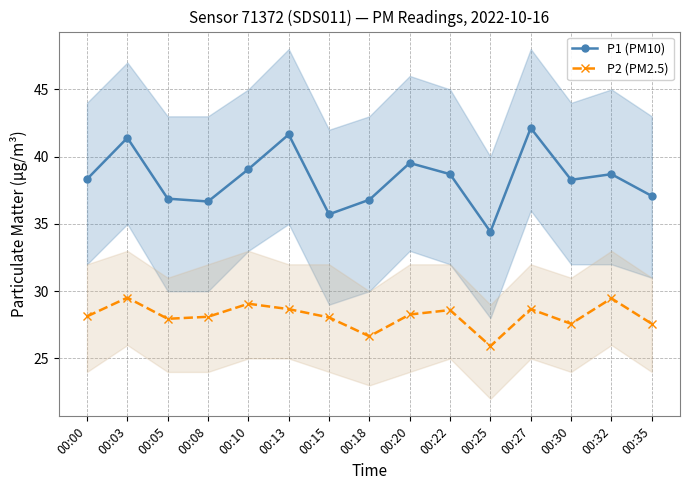

What is the difference between the P1 (PM10) values at 00:05 and 00:27?

5.2